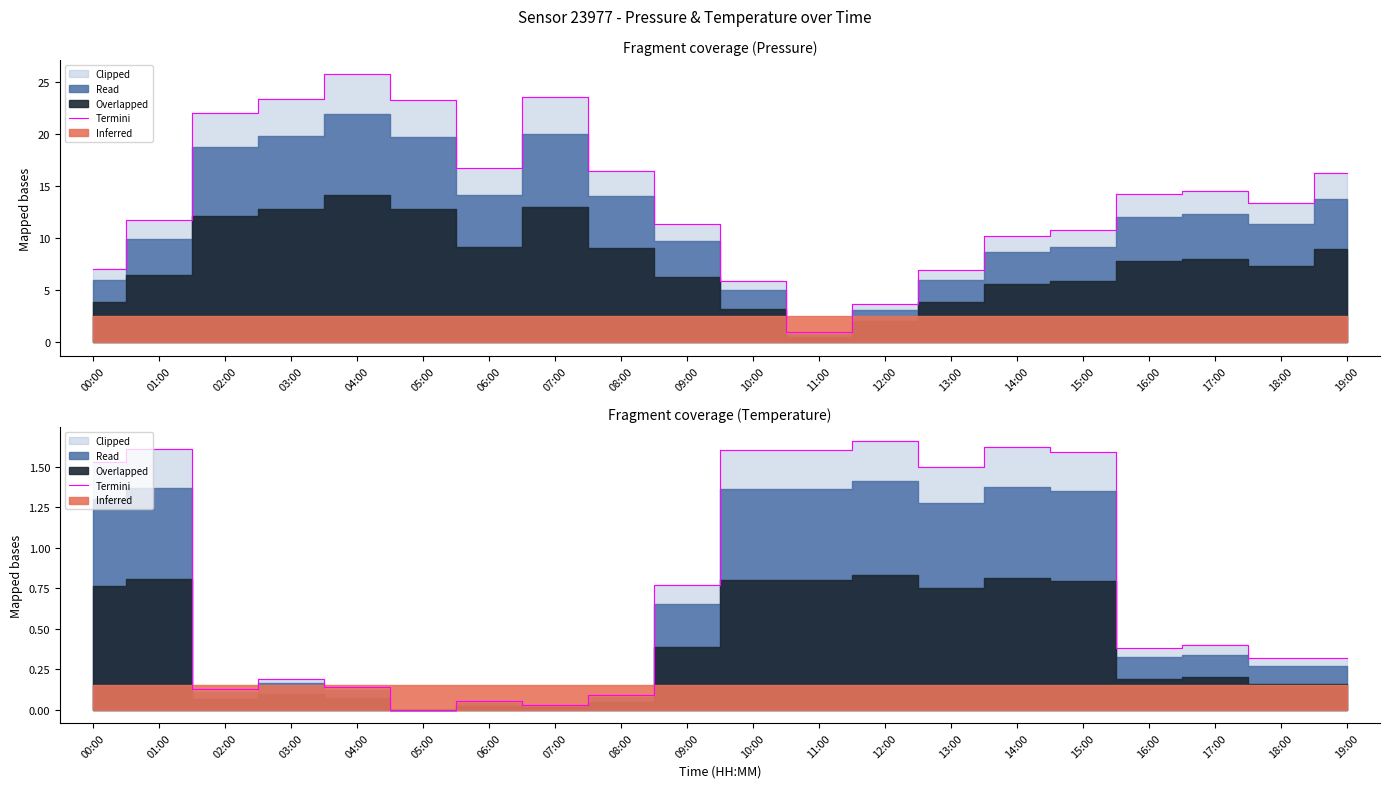

What is the change in value from 12:00 to 17:00?

-1.3